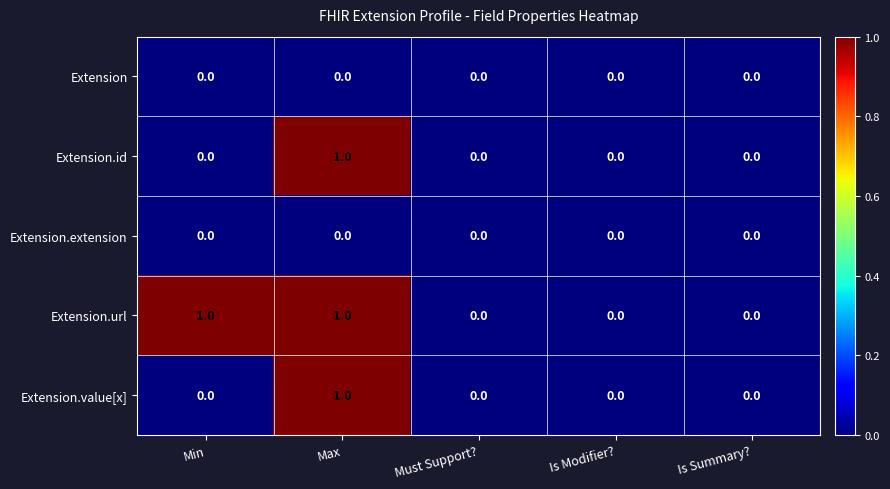

True or false: Extension.id has a value of 0 at Is Summary?.

True